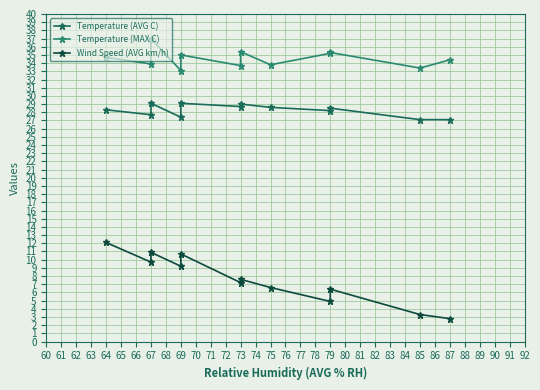

What is the value of the Wind Speed (AVG km/h) point at the 3rd from the left?

10.9